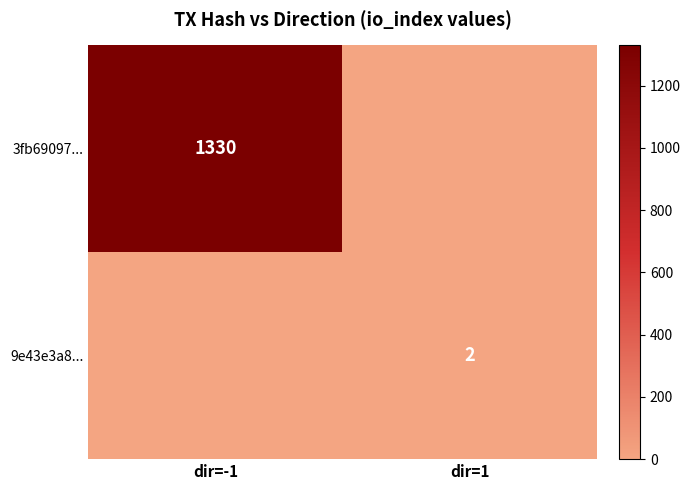

The 9e43e3a8... series shows 1 at dir=1. True or false?

False